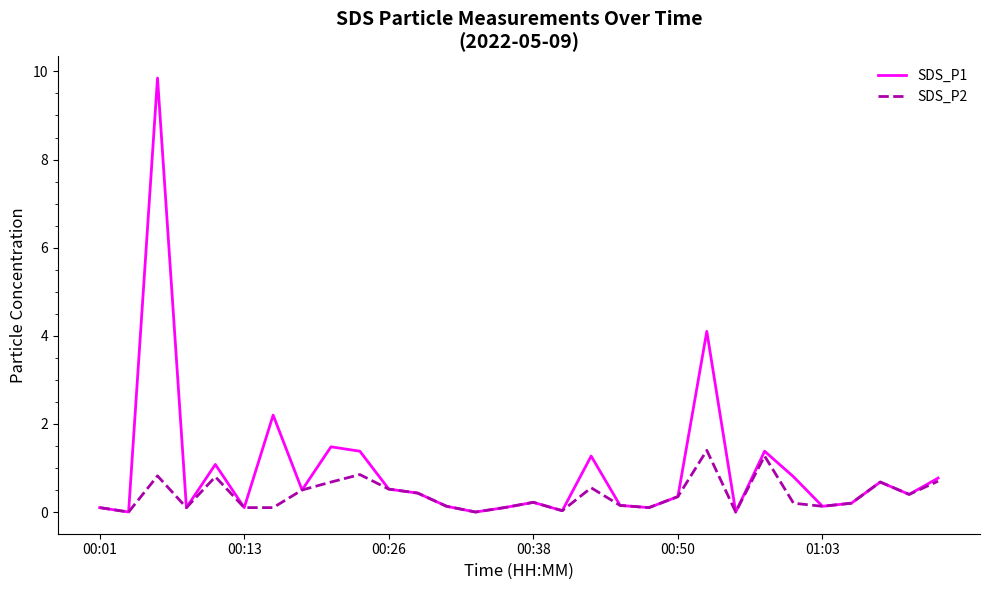

Rank the series by their average value, from lowest to highest.

SDS_P2, SDS_P1